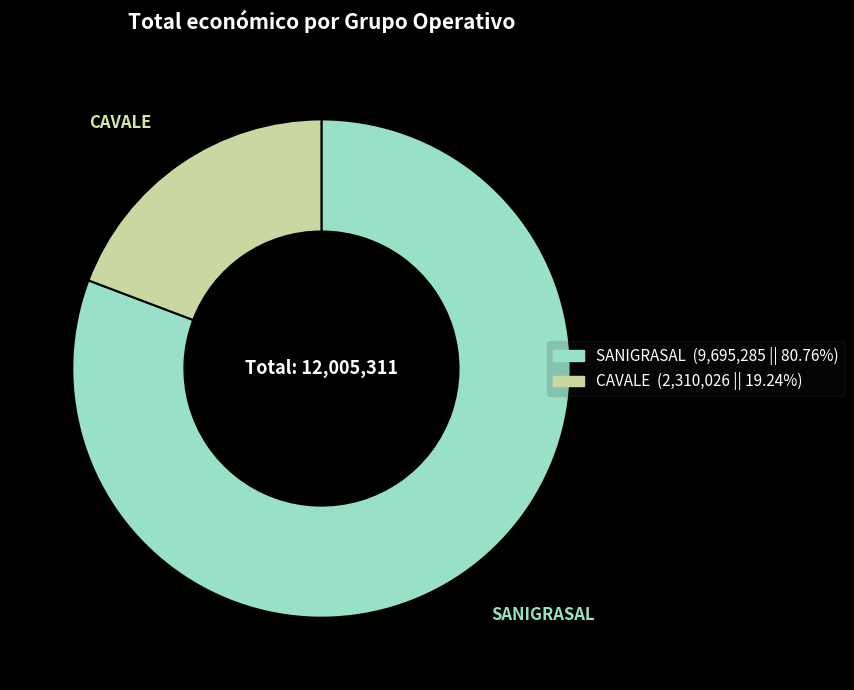

Is there a majority slice in this chart?

Yes